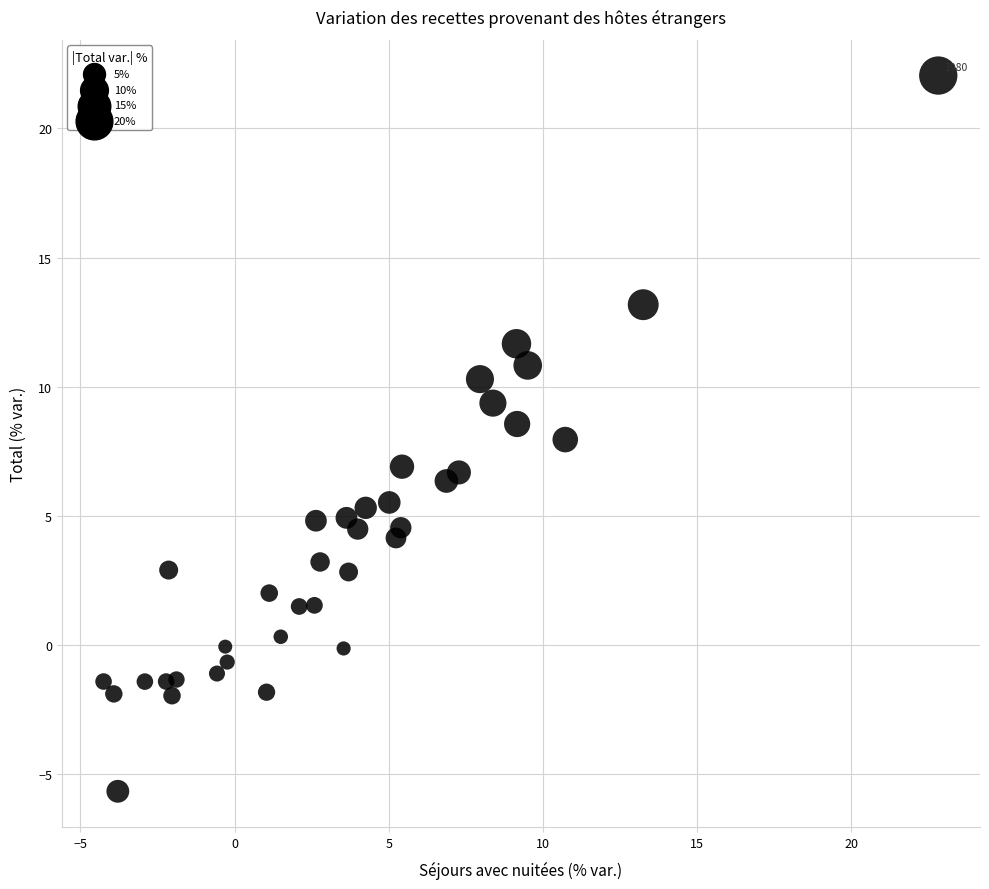

What is the range of Y values (max minus min)?

27.7